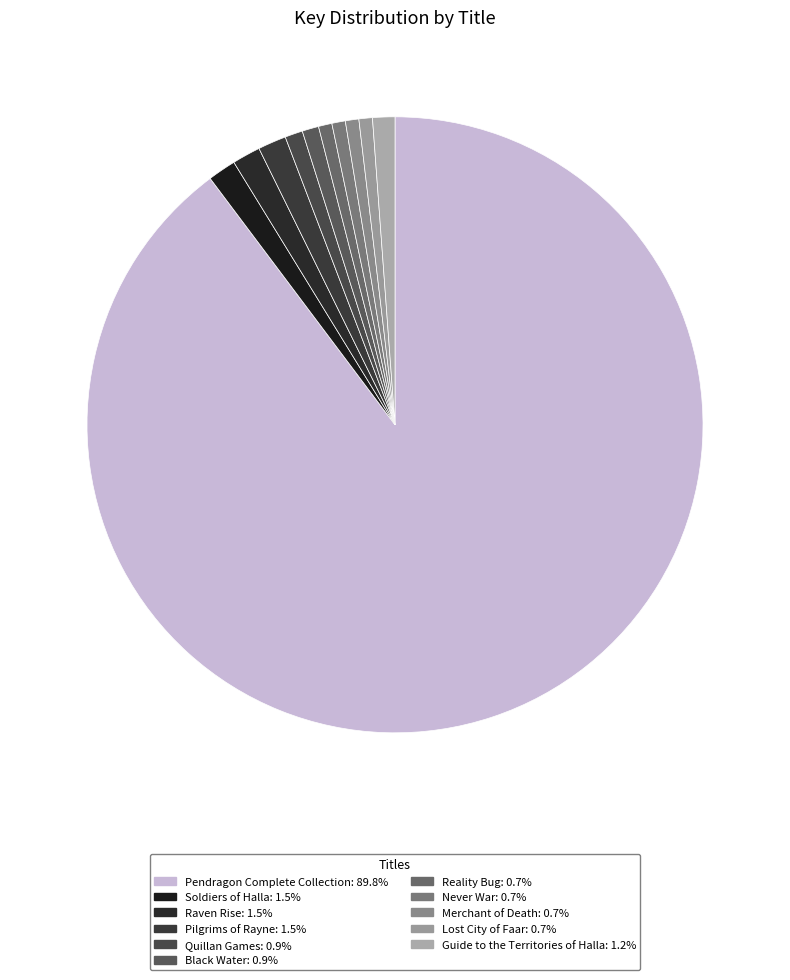

Which slice is the largest?

Pendragon Complete Collection